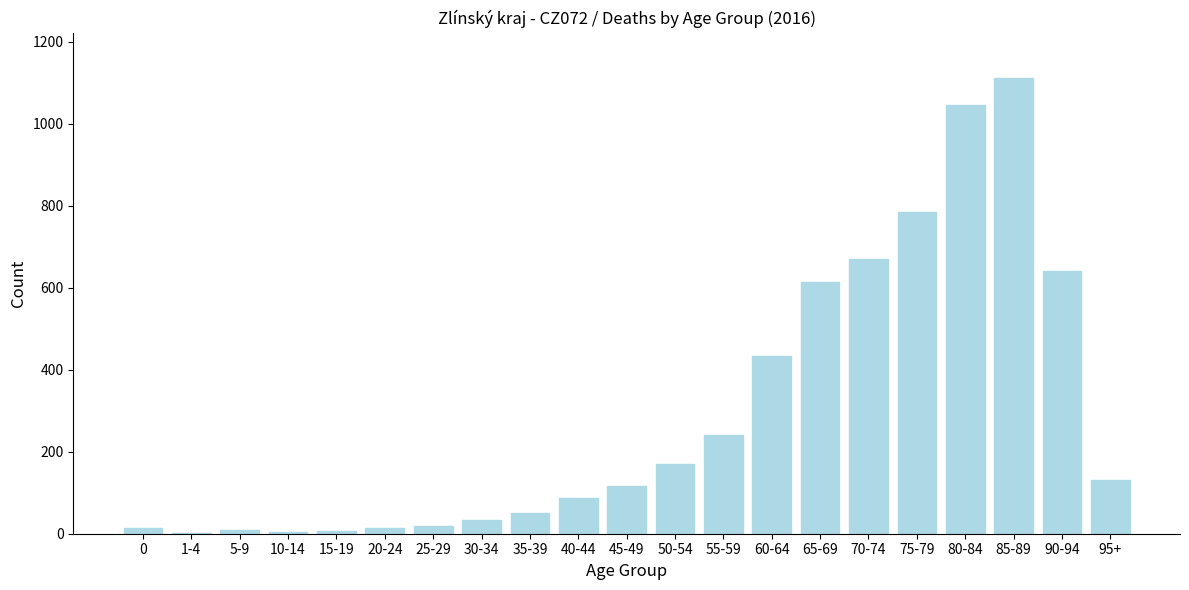

Which category has the highest value across all series?

85-89